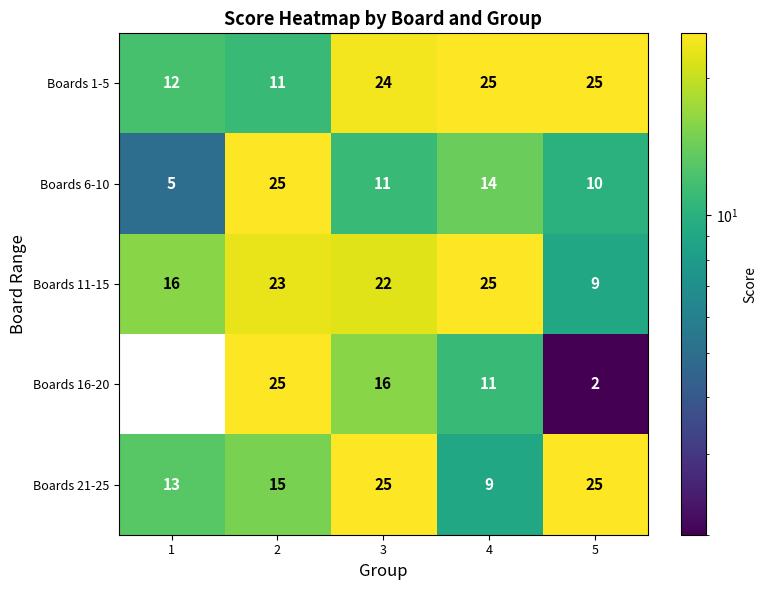

What is the greatest value displayed?

25